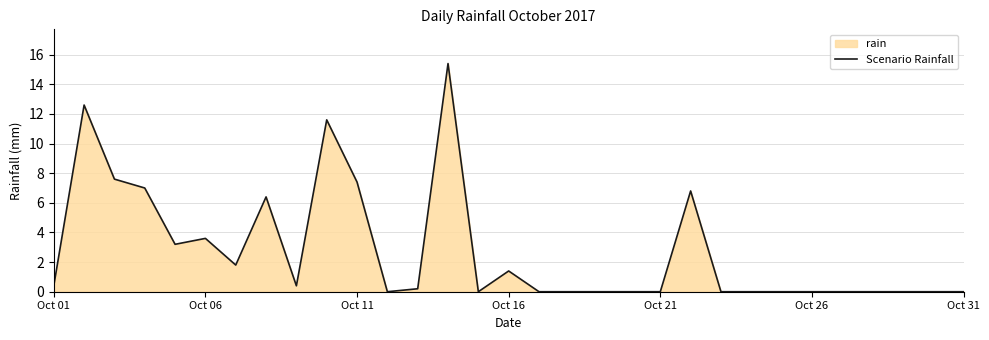

What is the maximum value shown in the chart?

15.4